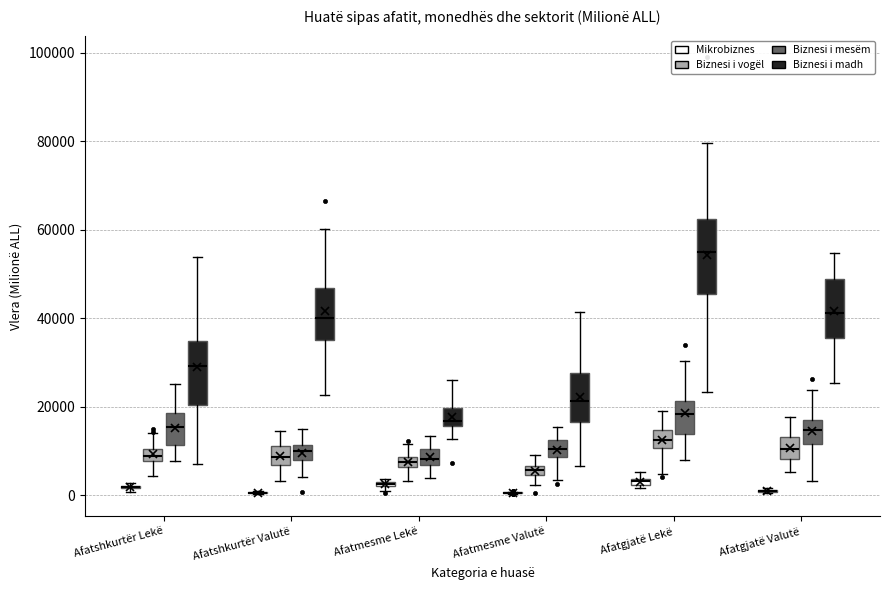

Where does the lower whisker of the box for Afatshkurtër Valutë (Biznesi i madh) end on the y-axis? The values are not printed on the chart, so give them approximately, as read against the axis.

22000